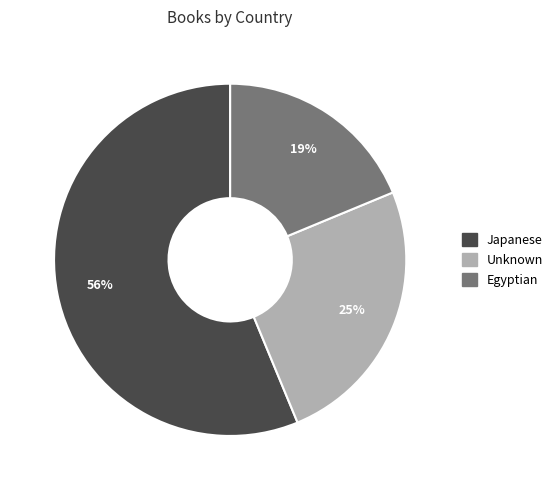

To the nearest percent, what is the difference between the Egyptian and Unknown slice percentages?

6%